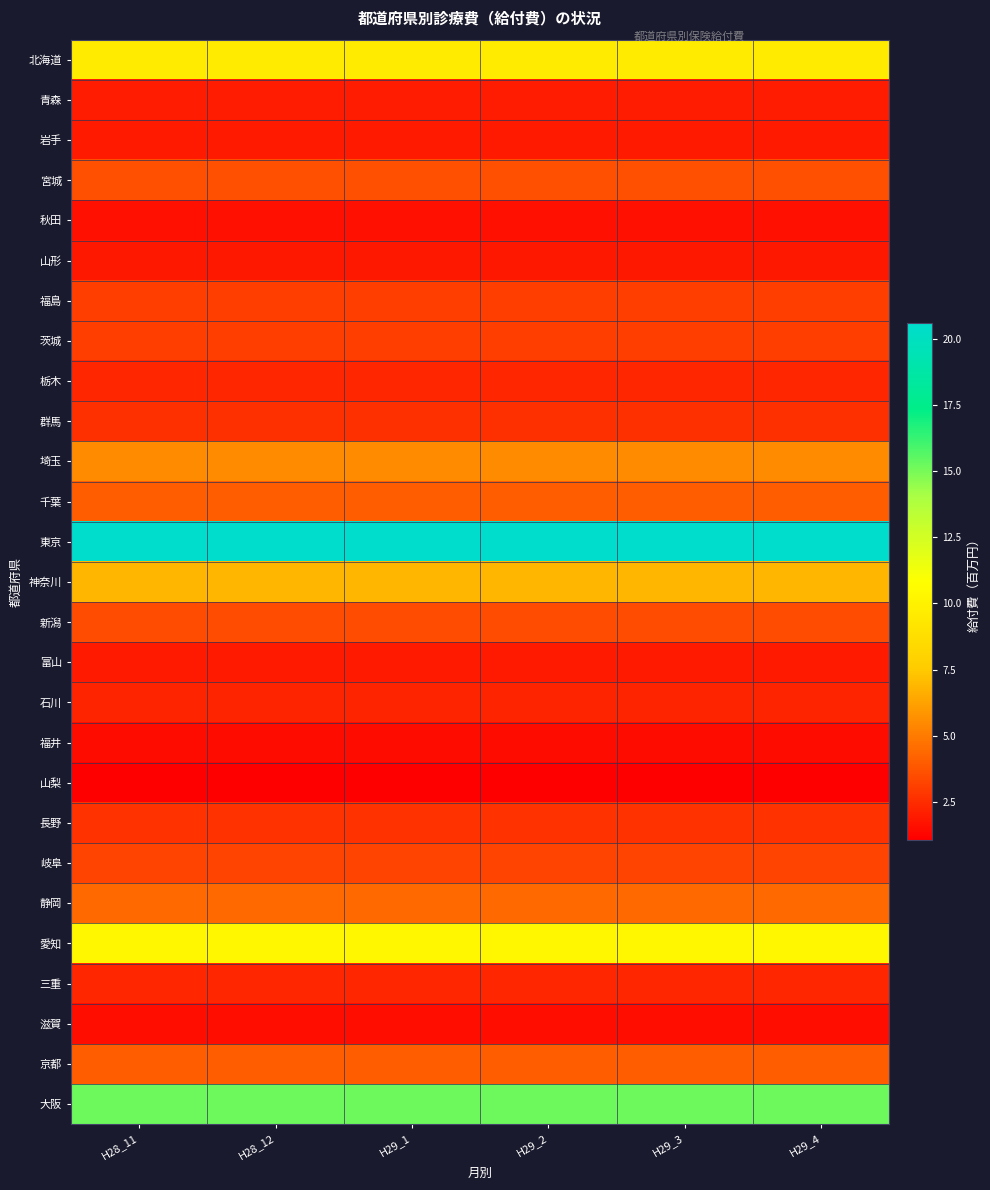

Reading left to right, transcribe all the data shown in this chart.

北海道: H28_11=9.6	H28_12=9.6	H29_1=9.6	H29_2=9.6	H29_3=9.6	H29_4=9.6
青森: H28_11=2.0	H28_12=2.0	H29_1=2.0	H29_2=2.0	H29_3=2.0	H29_4=2.0
岩手: H28_11=2.0	H28_12=2.0	H29_1=2.0	H29_2=2.0	H29_3=2.0	H29_4=2.0
宮城: H28_11=3.6	H28_12=3.6	H29_1=3.6	H29_2=3.6	H29_3=3.6	H29_4=3.6
秋田: H28_11=1.6	H28_12=1.6	H29_1=1.6	H29_2=1.6	H29_3=1.6	H29_4=1.6
山形: H28_11=1.9	H28_12=1.9	H29_1=1.9	H29_2=1.9	H29_3=1.9	H29_4=1.9
福島: H28_11=3.1	H28_12=3.1	H29_1=3.1	H29_2=3.1	H29_3=3.1	H29_4=3.1
茨城: H28_11=3.1	H28_12=3.1	H29_1=3.1	H29_2=3.1	H29_3=3.1	H29_4=3.1
栃木: H28_11=2.3	H28_12=2.3	H29_1=2.3	H29_2=2.3	H29_3=2.3	H29_4=2.3
群馬: H28_11=2.6	H28_12=2.6	H29_1=2.6	H29_2=2.6	H29_3=2.6	H29_4=2.6
埼玉: H28_11=5.5	H28_12=5.5	H29_1=5.5	H29_2=5.5	H29_3=5.5	H29_4=5.5
千葉: H28_11=4.0	H28_12=4.0	H29_1=4.0	H29_2=4.0	H29_3=4.0	H29_4=4.0
東京: H28_11=20.6	H28_12=20.6	H29_1=20.6	H29_2=20.6	H29_3=20.6	H29_4=20.6
神奈川: H28_11=6.9	H28_12=6.9	H29_1=6.9	H29_2=6.9	H29_3=6.9	H29_4=6.9
新潟: H28_11=3.5	H28_12=3.5	H29_1=3.5	H29_2=3.5	H29_3=3.5	H29_4=3.5
富山: H28_11=1.9	H28_12=1.9	H29_1=1.9	H29_2=1.9	H29_3=1.9	H29_4=1.9
石川: H28_11=2.2	H28_12=2.2	H29_1=2.2	H29_2=2.2	H29_3=2.2	H29_4=2.2
福井: H28_11=1.5	H28_12=1.5	H29_1=1.5	H29_2=1.5	H29_3=1.5	H29_4=1.5
山梨: H28_11=1.0	H28_12=1.0	H29_1=1.0	H29_2=1.0	H29_3=1.0	H29_4=1.0
長野: H28_11=2.6	H28_12=2.6	H29_1=2.6	H29_2=2.6	H29_3=2.6	H29_4=2.6
岐阜: H28_11=3.2	H28_12=3.2	H29_1=3.2	H29_2=3.2	H29_3=3.2	H29_4=3.2
静岡: H28_11=4.5	H28_12=4.5	H29_1=4.5	H29_2=4.5	H29_3=4.5	H29_4=4.5
愛知: H28_11=10.3	H28_12=10.3	H29_1=10.3	H29_2=10.3	H29_3=10.3	H29_4=10.3
三重: H28_11=2.3	H28_12=2.3	H29_1=2.3	H29_2=2.3	H29_3=2.3	H29_4=2.3
滋賀: H28_11=1.5	H28_12=1.5	H29_1=1.5	H29_2=1.5	H29_3=1.5	H29_4=1.5
京都: H28_11=4.0	H28_12=4.0	H29_1=4.0	H29_2=4.0	H29_3=4.0	H29_4=4.0
大阪: H28_11=15.2	H28_12=15.2	H29_1=15.2	H29_2=15.2	H29_3=15.2	H29_4=15.2